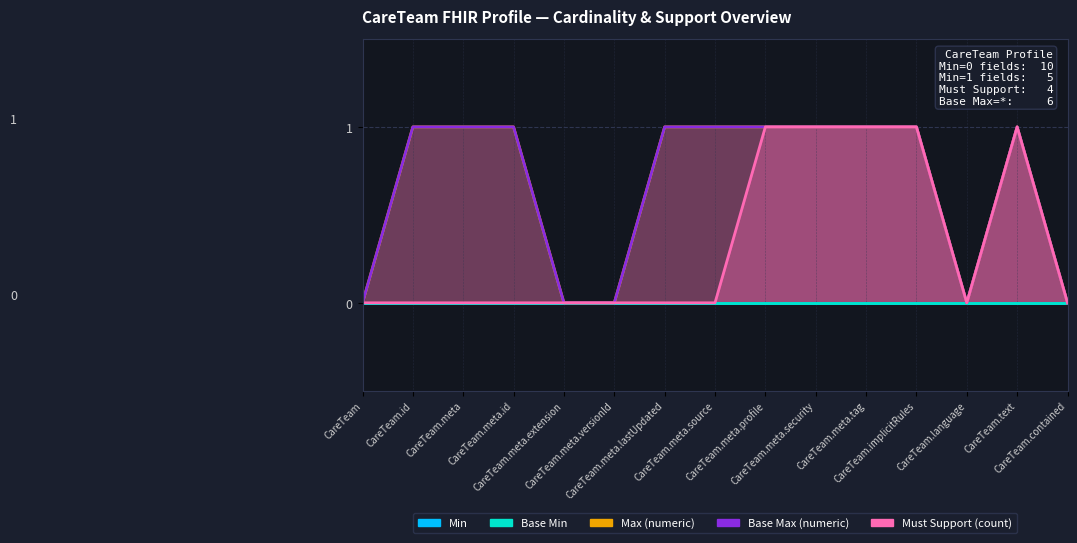

Reading left to right, extract all data points from this chart.

Max (numeric): 0	1	1	1	0	0	1	1	1	1	1	1	0	1	0
Base Max (numeric): 0	1	1	1	0	0	1	1	1	1	1	1	0	1	0
Must Support (count): 0	0	0	0	0	0	0	0	1	1	1	1	0	1	0